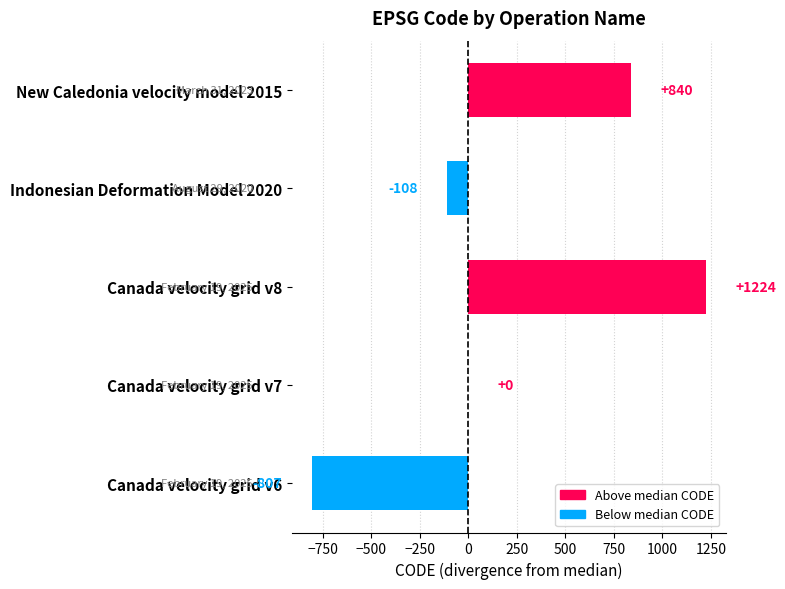

Reading bottom to top, extract all data points from this chart.

Canada velocity grid v6=-807	Canada velocity grid v7=0	Canada velocity grid v8=1224	Indonesian Deformation Model 2020=-108	New Caledonia velocity model 2015=840